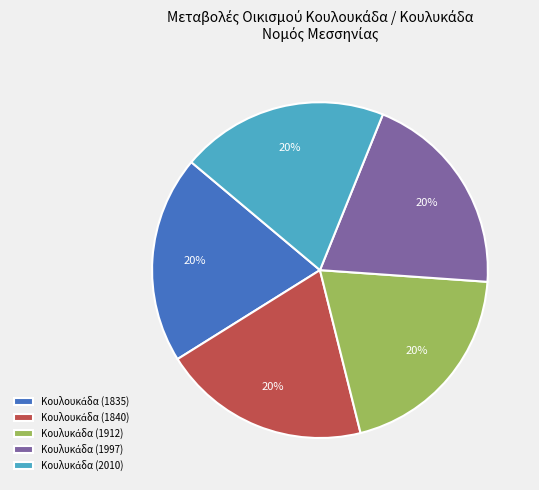

Is there any slice that represents more than half of the pie?

No